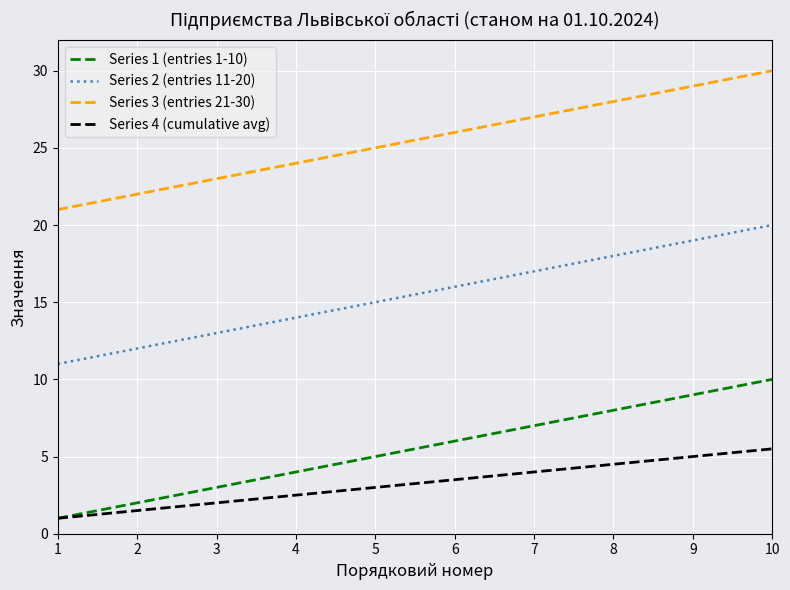

The value of Series 2 (entries 11-20) at 4 is 14.0. True or false?

True